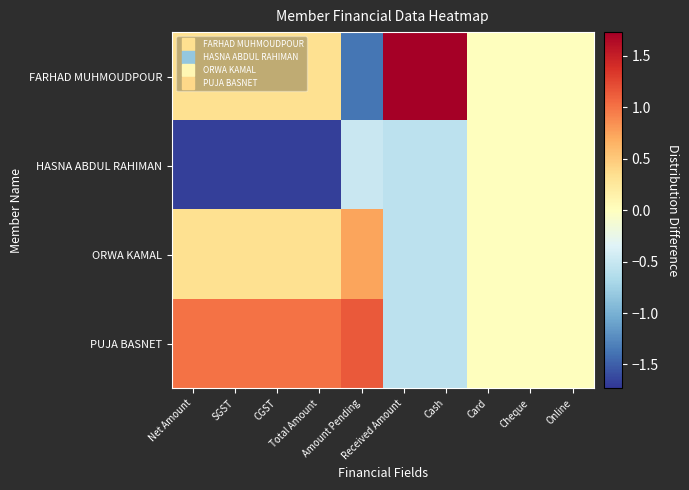

Count the number of categories in the chart.

10